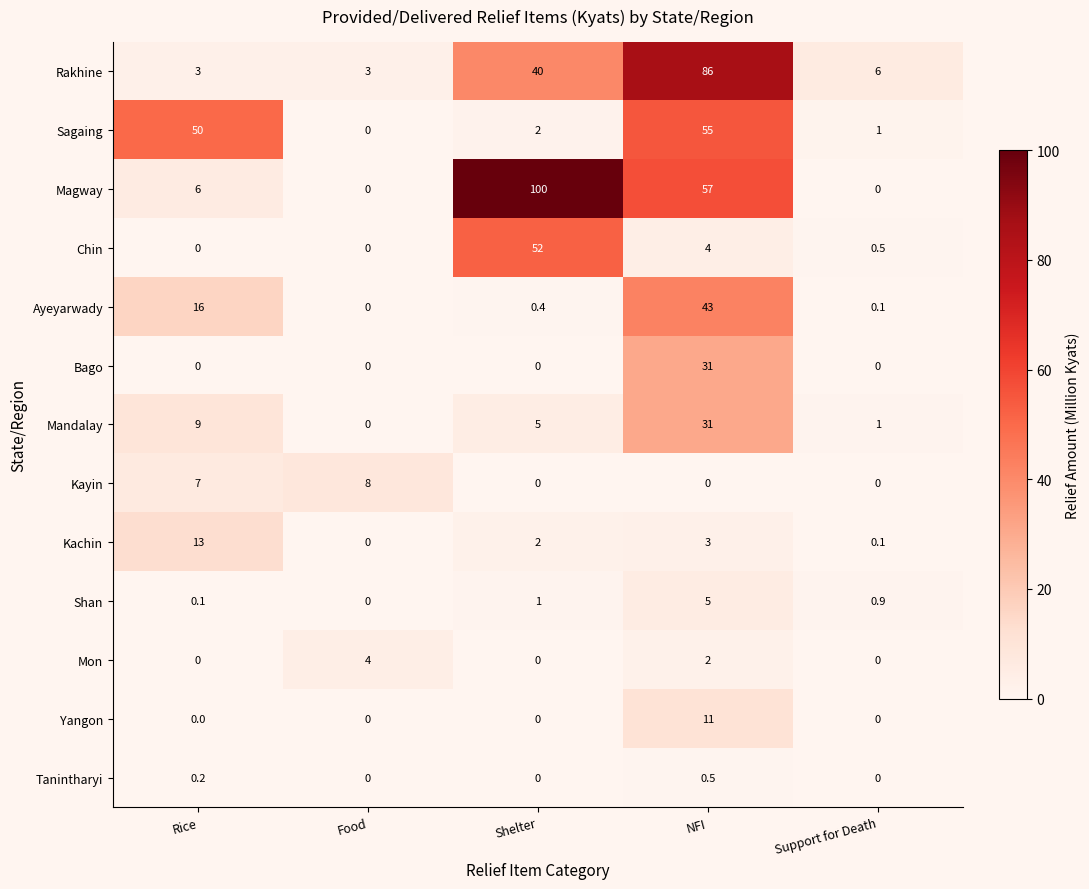

What is the total value across all series at NFI?

328.5